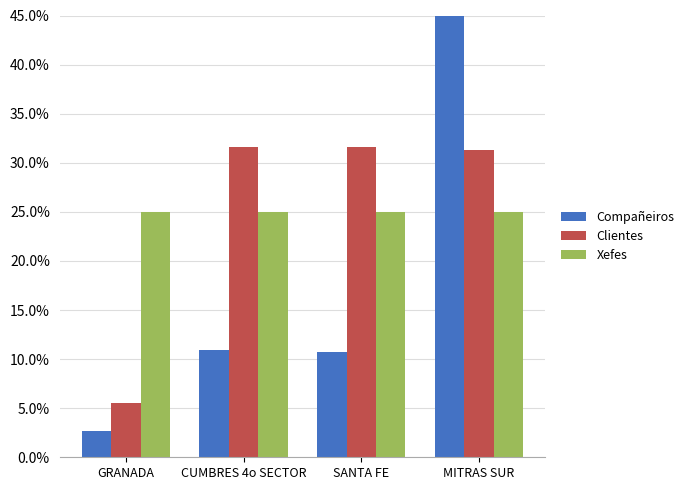

What is the sum of the Xefes values at GRANADA and MITRAS SUR?

50.0